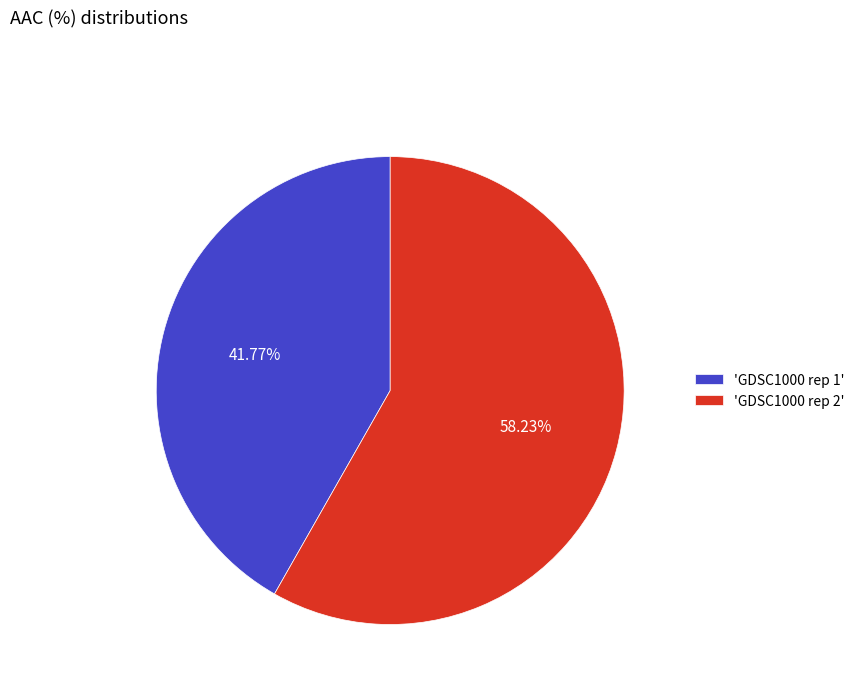

Is the sum of 'GDSC1000 rep 1' and 'GDSC1000 rep 2' greater than half?

Yes